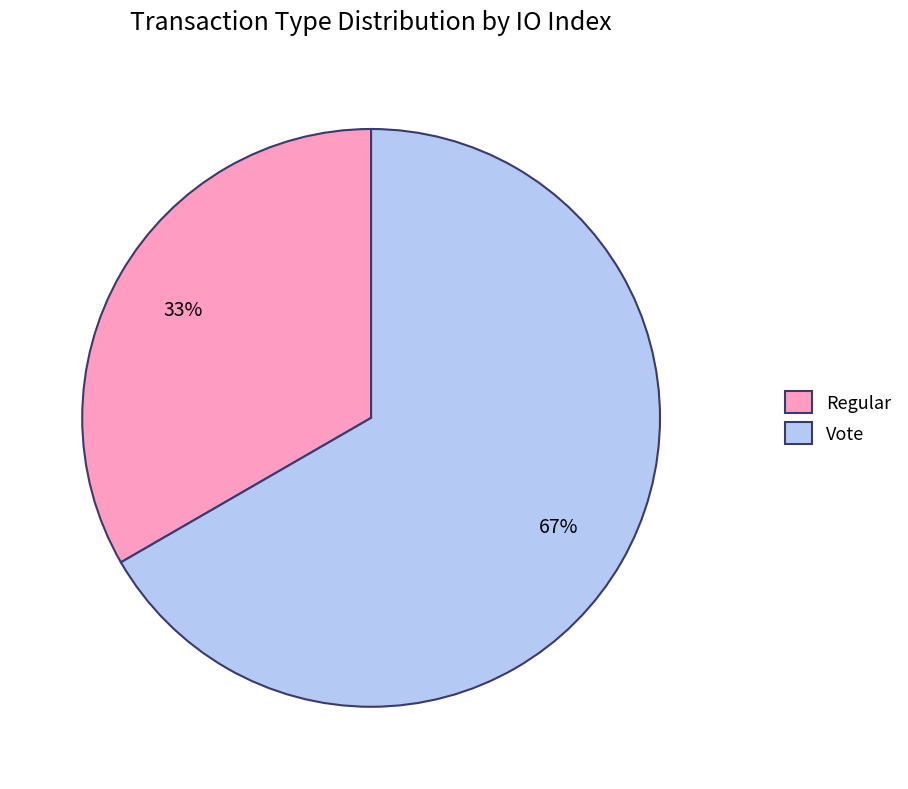

Between Vote and Regular, which is larger?

Vote